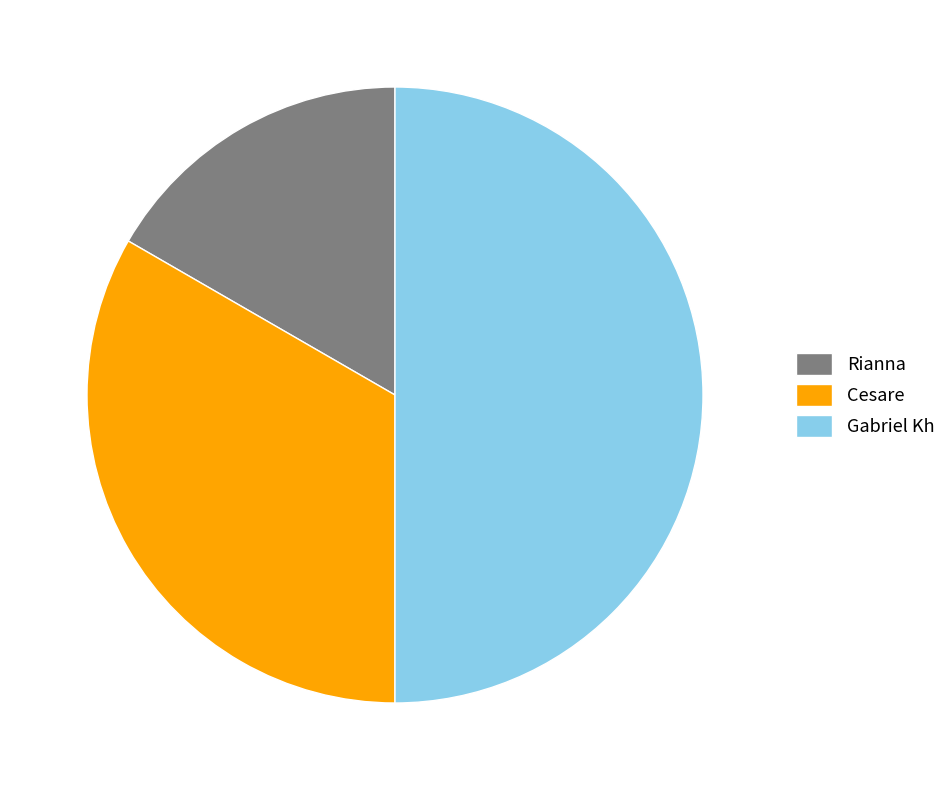

Which has a higher value, Gabriel Kh or Cesare?

Gabriel Kh